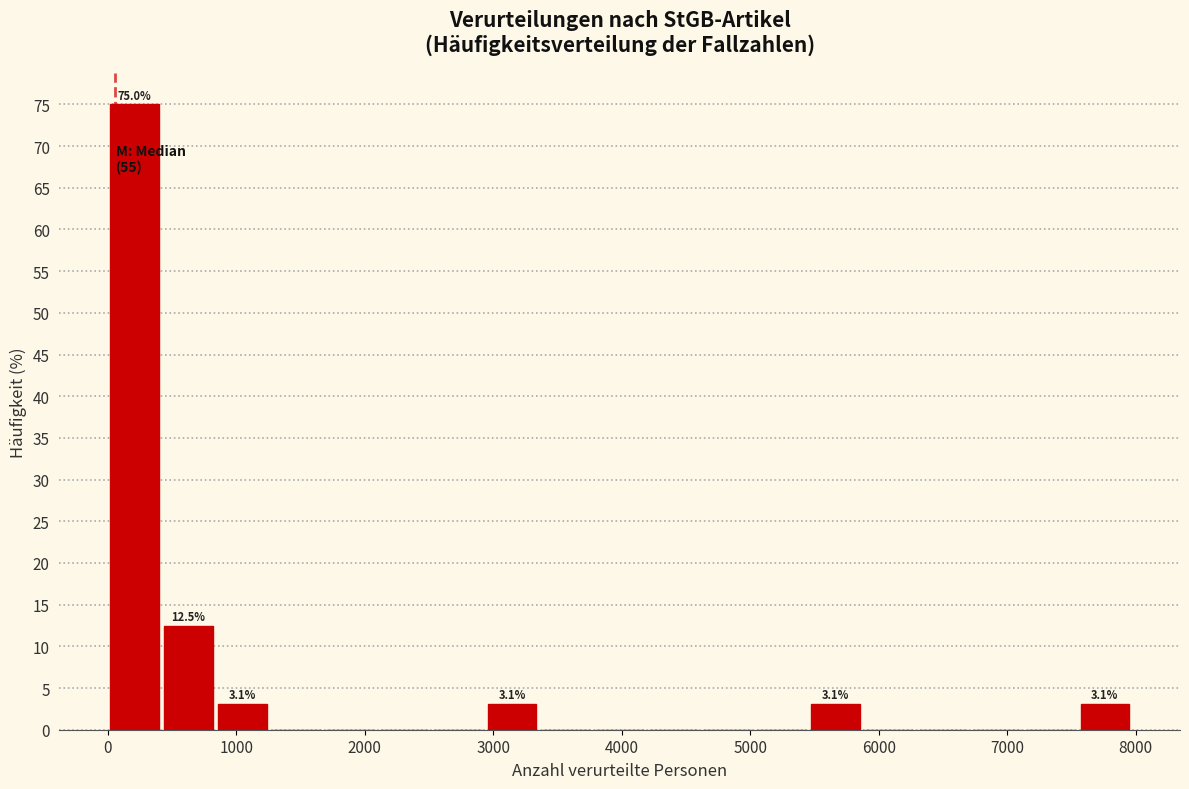

Over which range of the x-axis is the bar tallest?

0 to 400